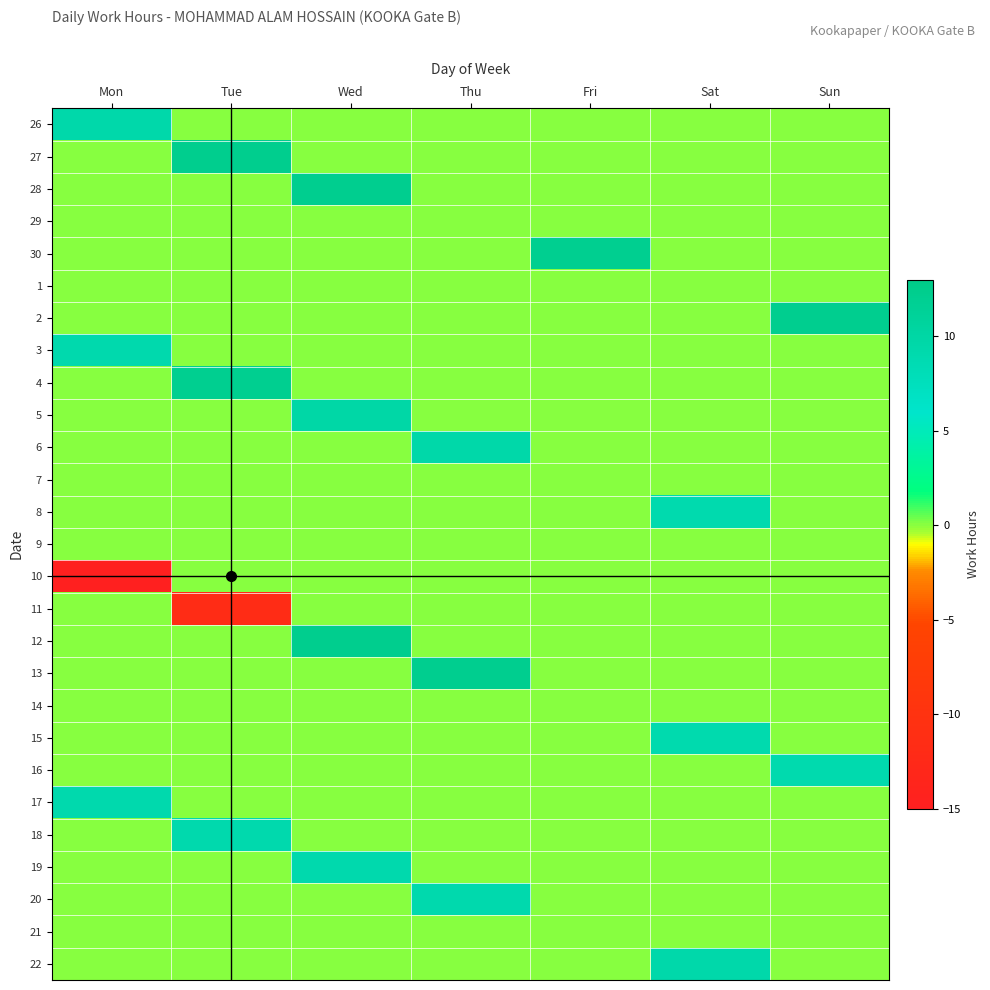

What is the maximum value shown in the chart?

12.2